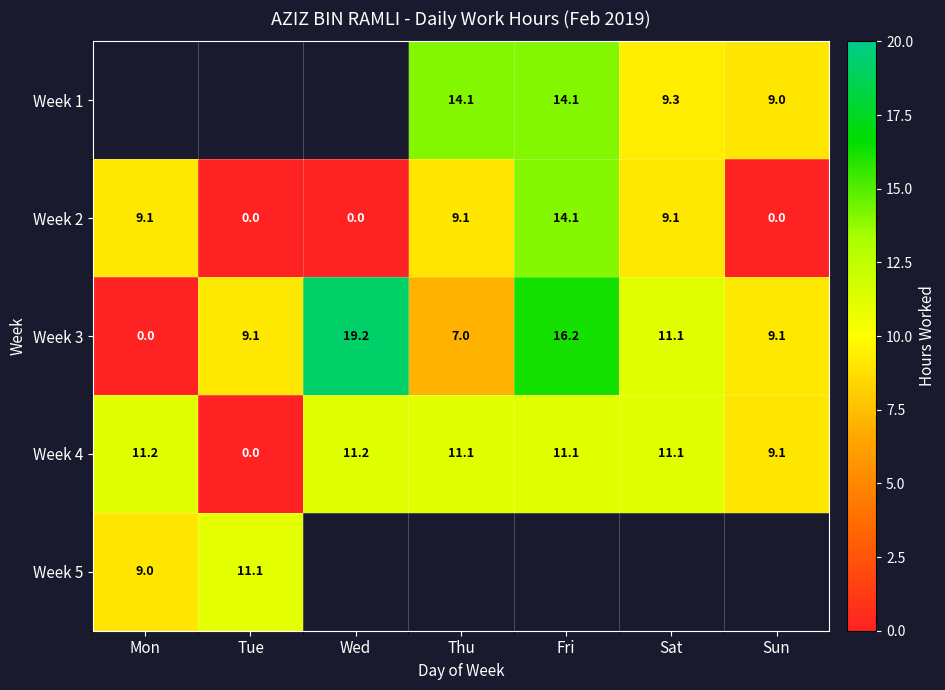

Is the value of Week 3 at Tue greater than the value of Week 5 at Mon?

Yes